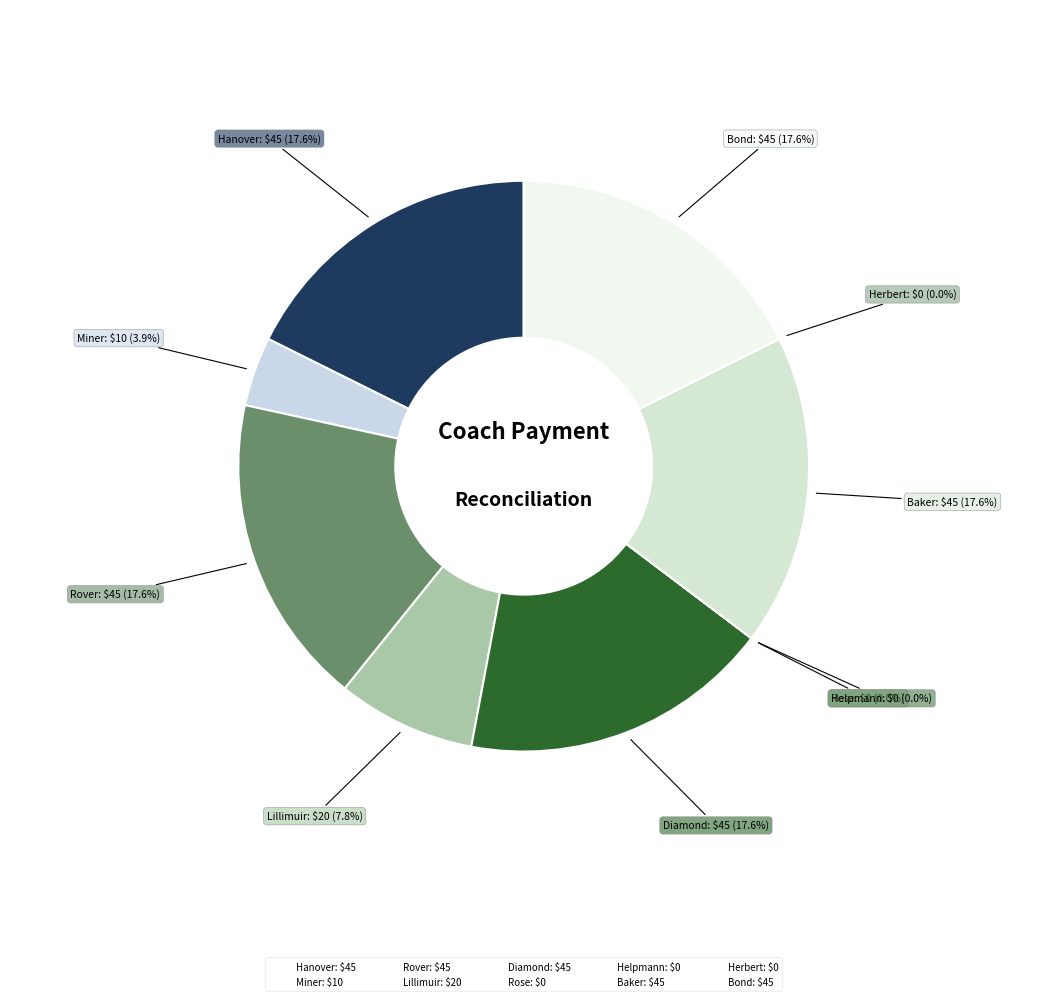

Is there a majority slice in this chart?

No